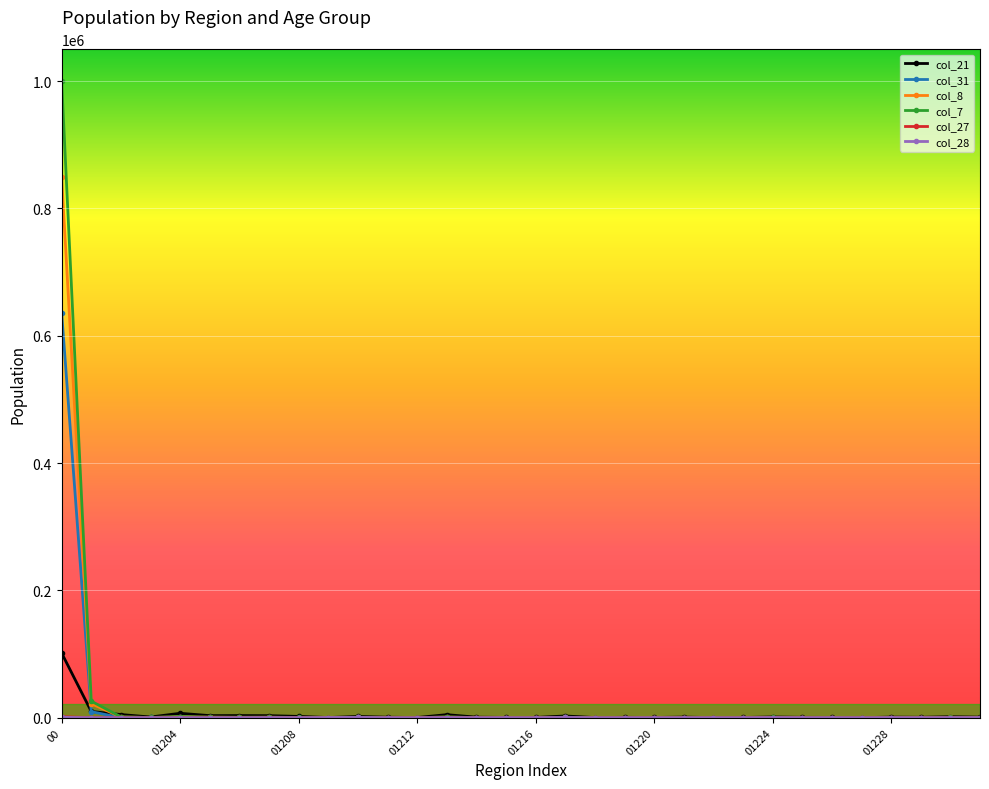

What is the greatest value displayed?

999865